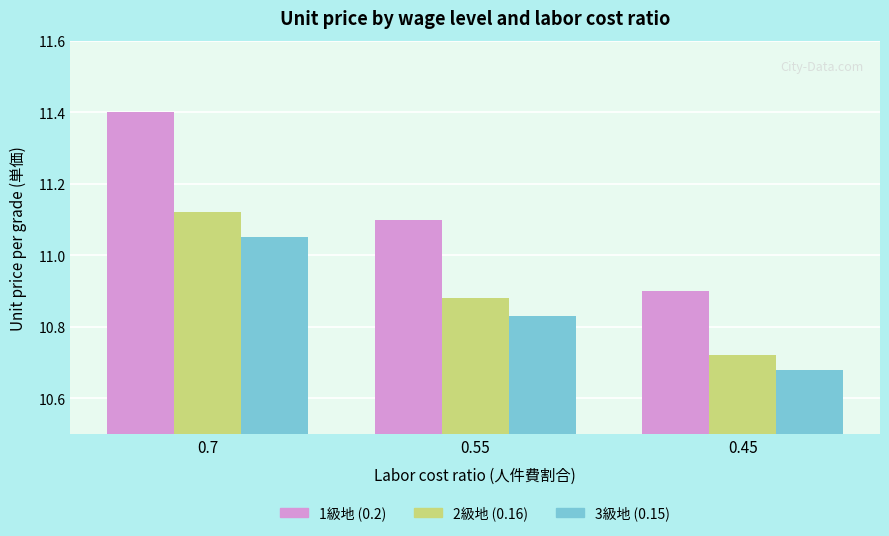

What is the difference between the maximum and second lowest values in the 2級地 (0.16) series?

0.2